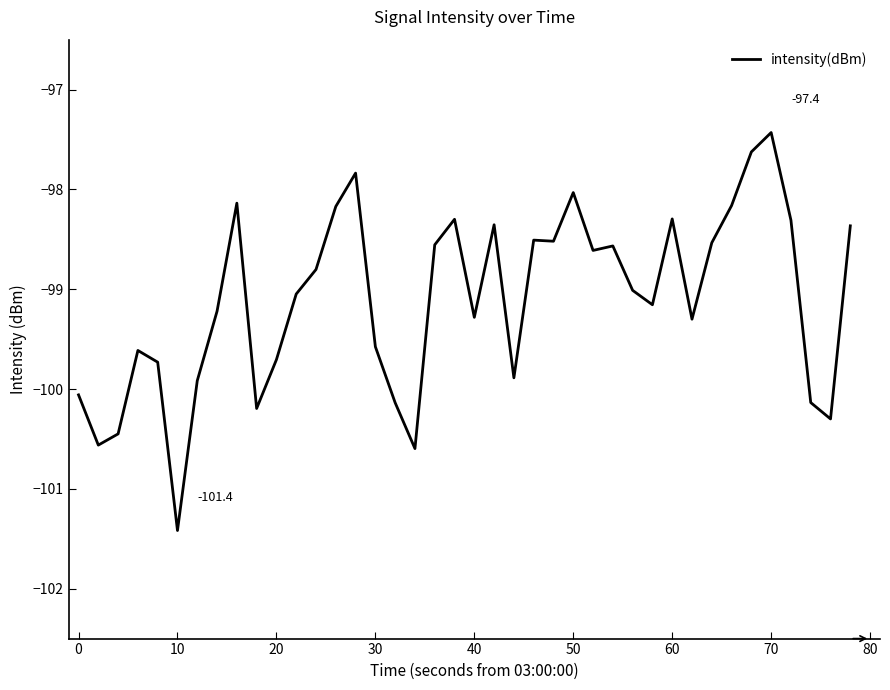

What is the maximum value shown in the chart?

-97.4